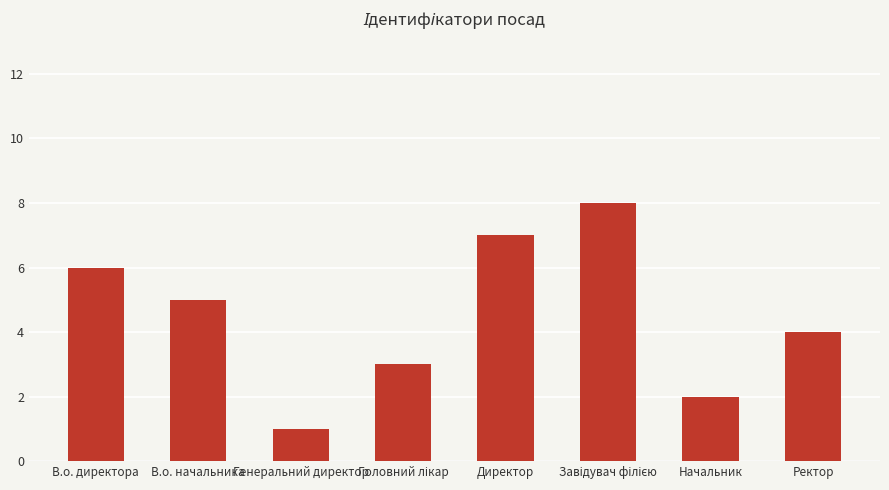

What is the greatest value displayed?

8